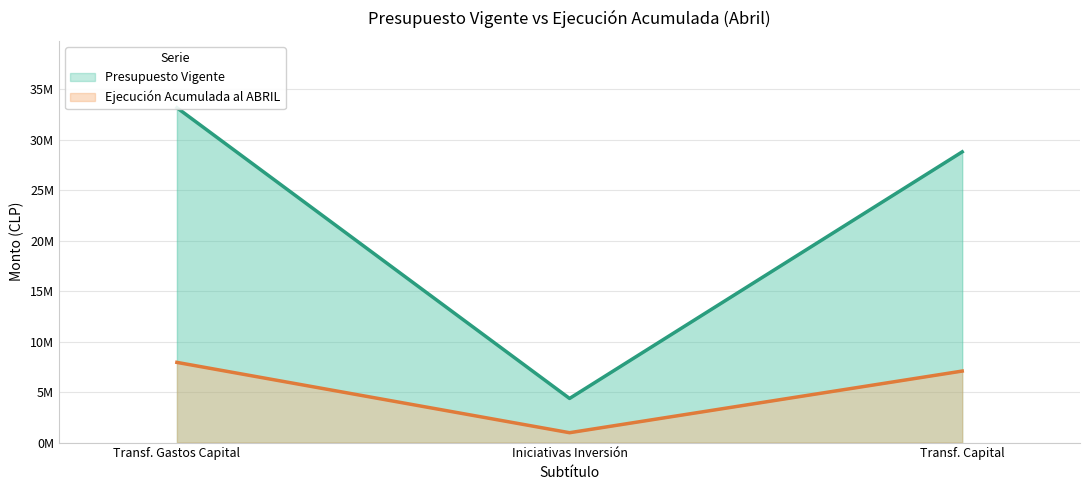

What is the highest value of the Presupuesto Vigente series?

33147387